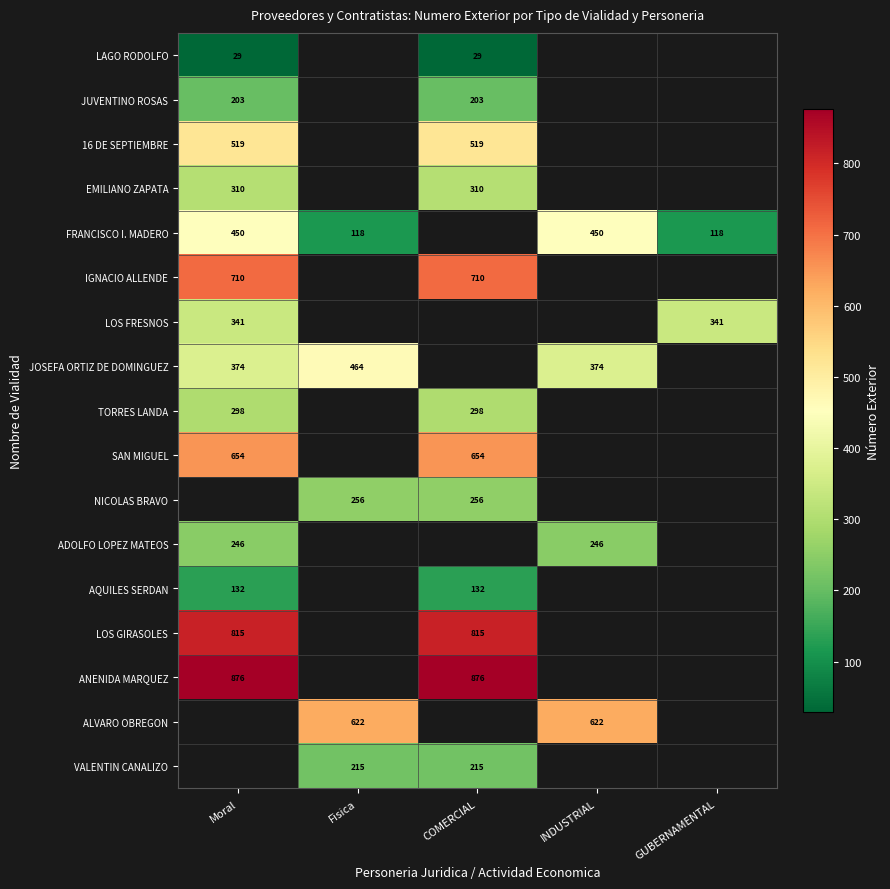

What is the maximum value shown in the chart?

876.0